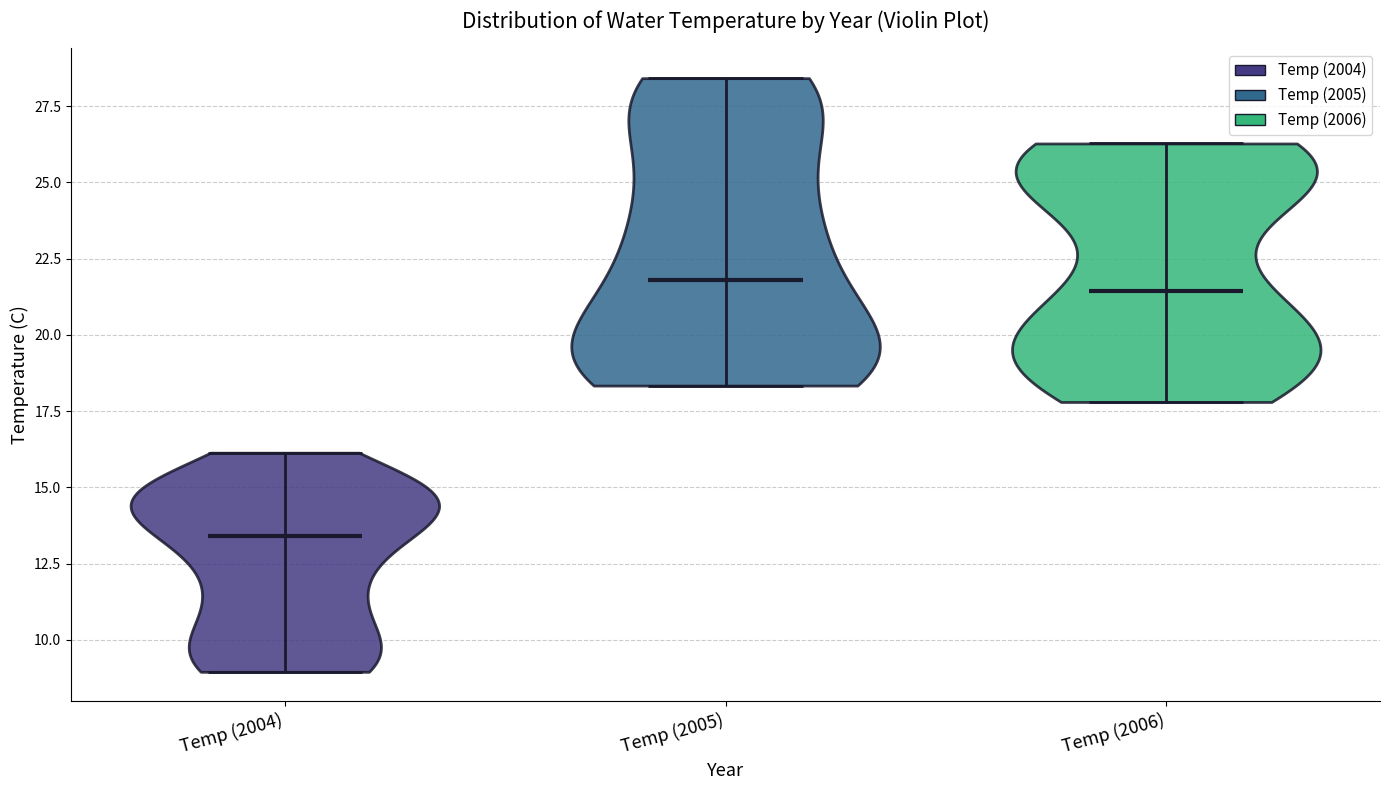

Reading left to right, read every violin against the y-axis: where its median line is, and the lowest and highest points it reaches. The values are not printed on the chart, so give them approximately, as read against the axis.

Temp (2004): median line 13.5, lowest point 9.0, highest point 16.0
Temp (2005): median line 22.0, lowest point 18.5, highest point 28.5
Temp (2006): median line 21.5, lowest point 18.0, highest point 26.5